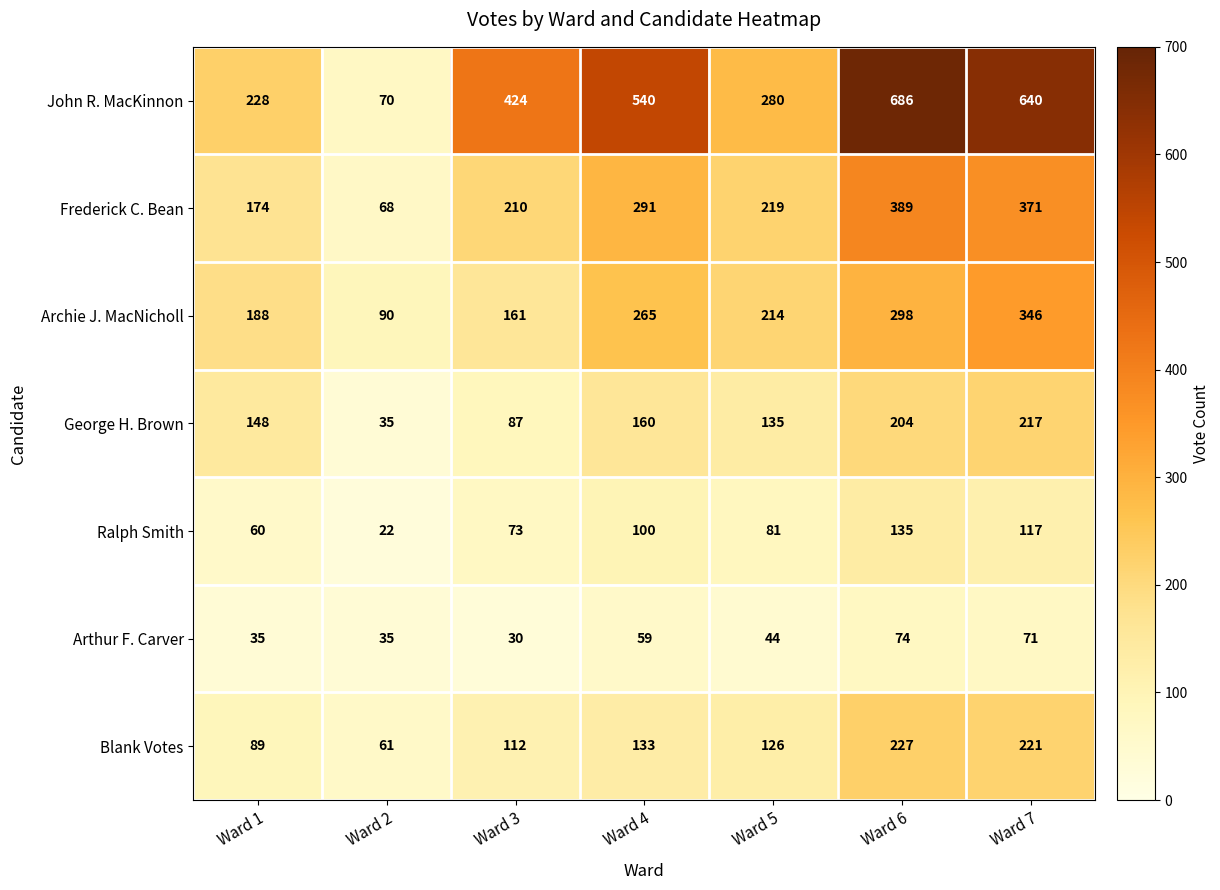

At which category is the sum across all series the highest?

Ward 6